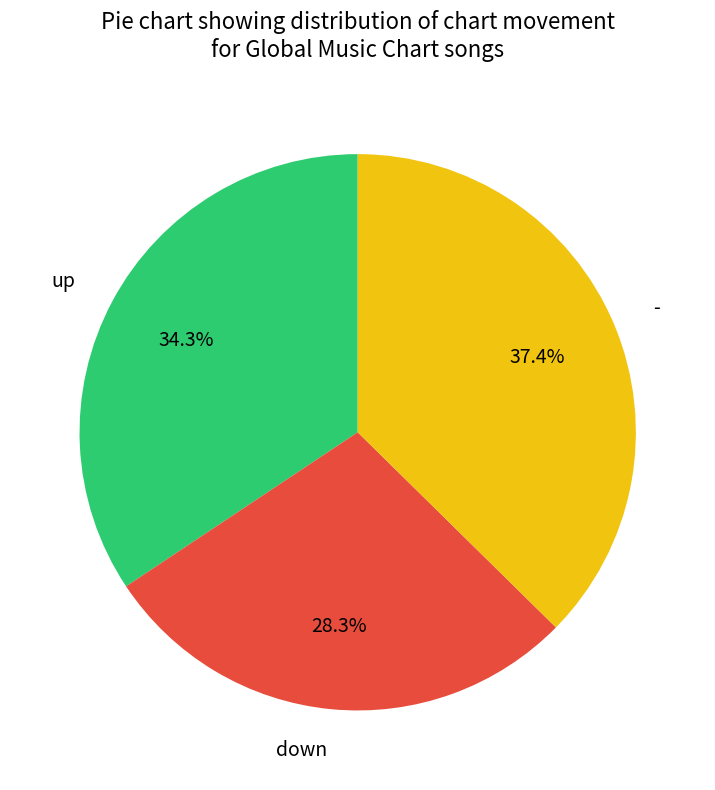

True or false: down accounts for 22% of the total.

False